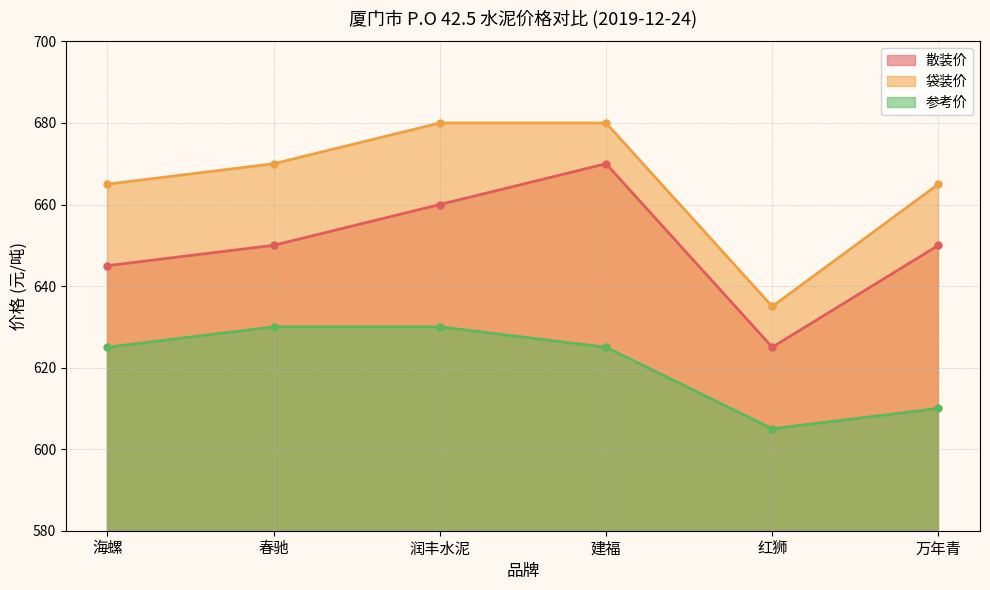

The 袋装价 series shows 665 at 海螺. True or false?

True